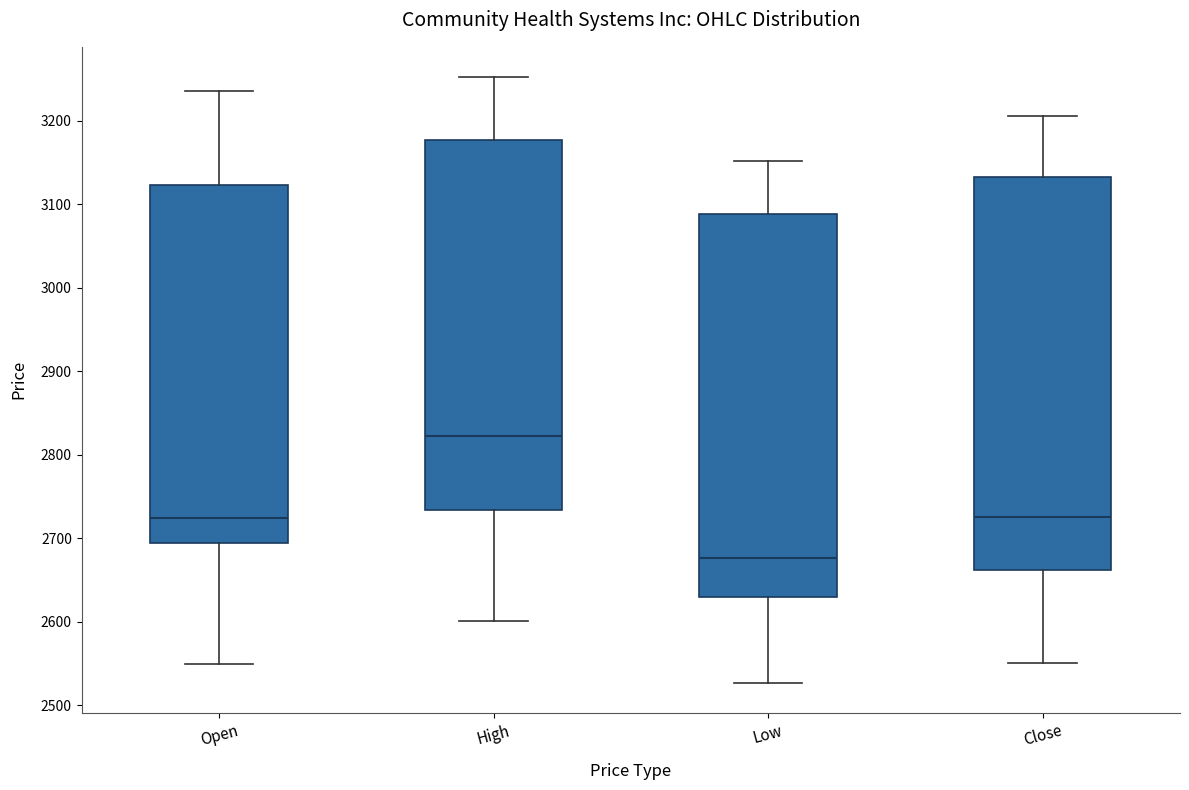

Which box is the tallest, from its lower edge to its upper edge?

Close